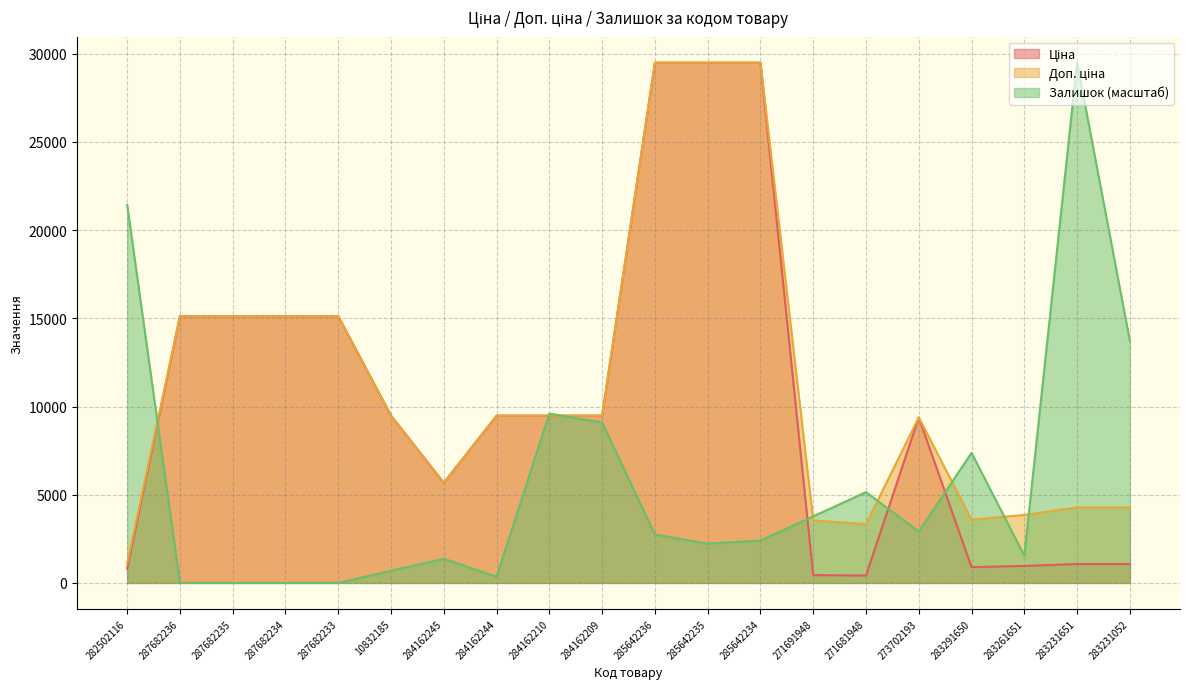

At 287682233, list the series in order from largest to smallest.

Ціна, Доп. ціна, Залишок